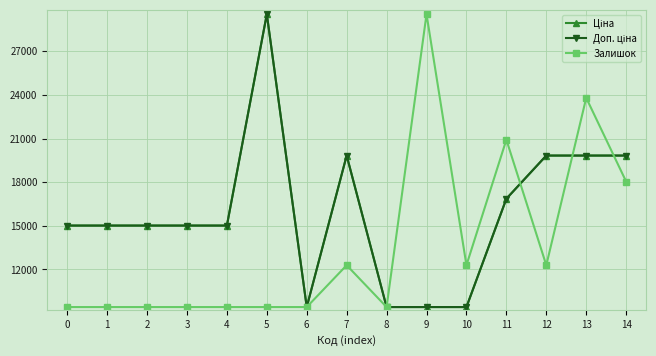

How many lines are shown in the chart?

3